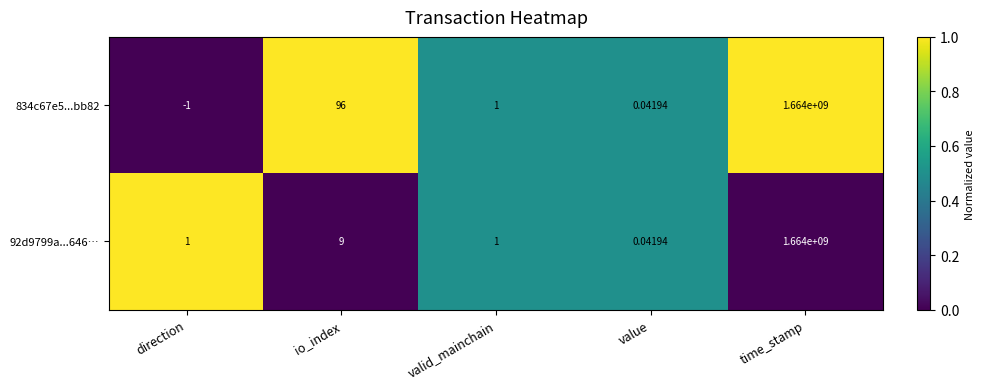

At which label is 92d9799a...646… closest to 832000000?

io_index